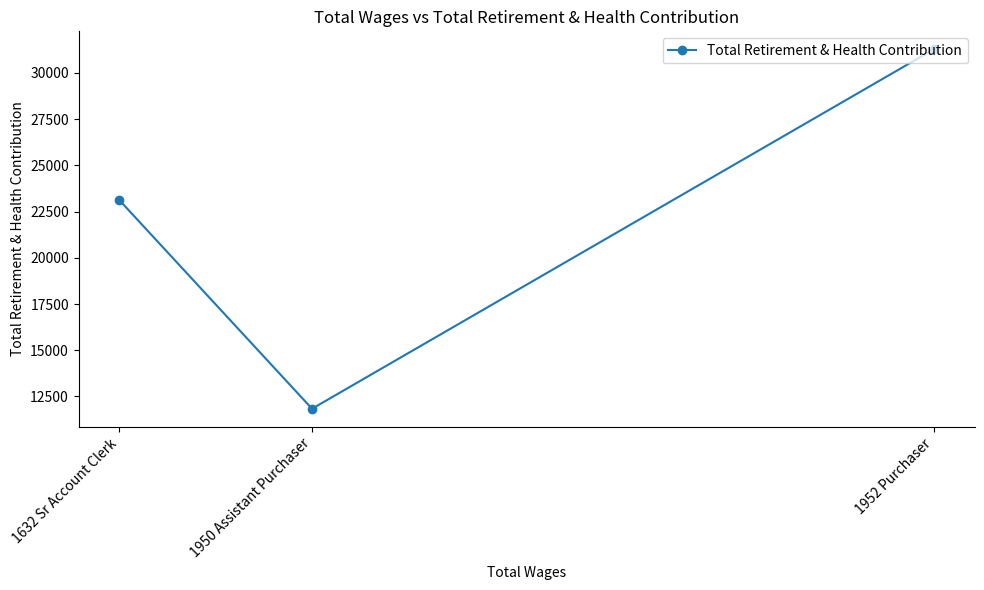

Reading left to right, list all the values displayed in this chart.

1632 Sr Account Clerk=23118	1950 Assistant Purchaser=11836	1952 Purchaser=31273